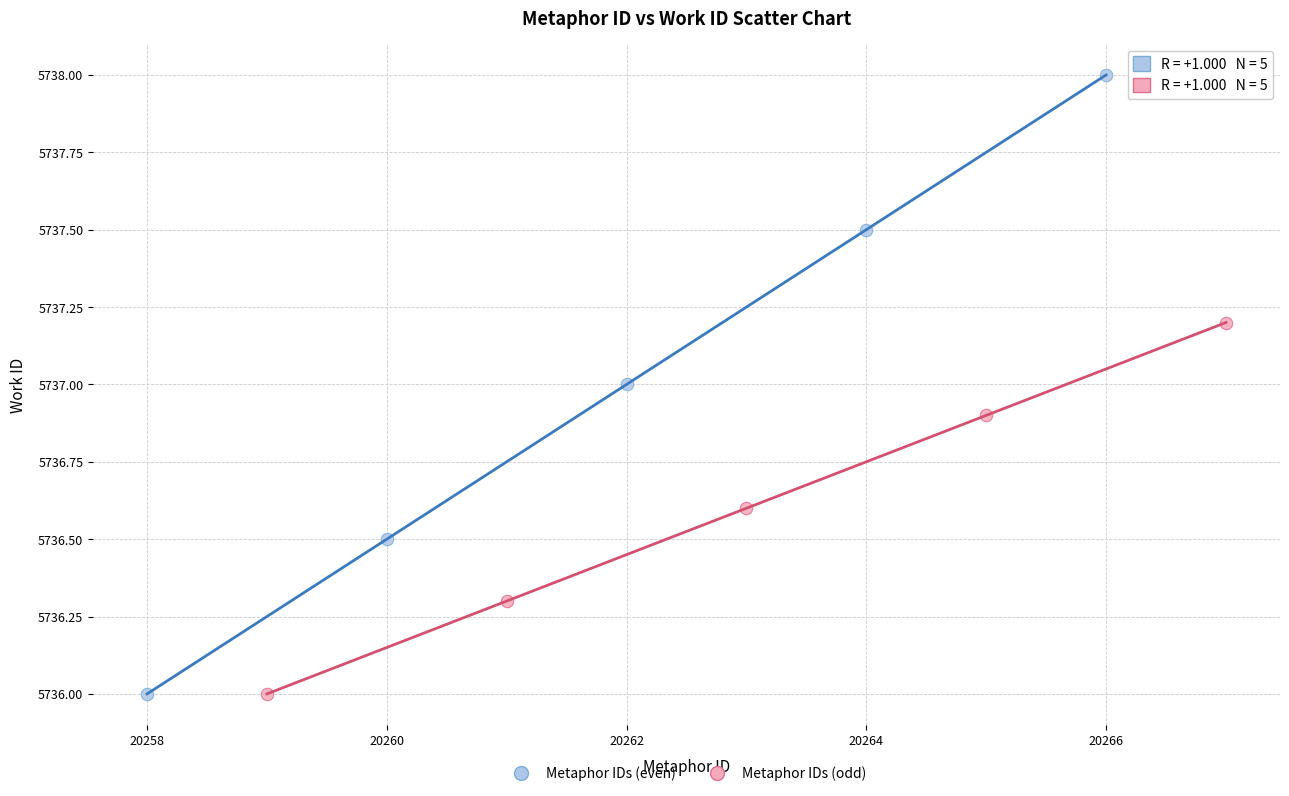

What are all the series names shown in the legend?

Metaphor IDs (even), Metaphor IDs (odd)